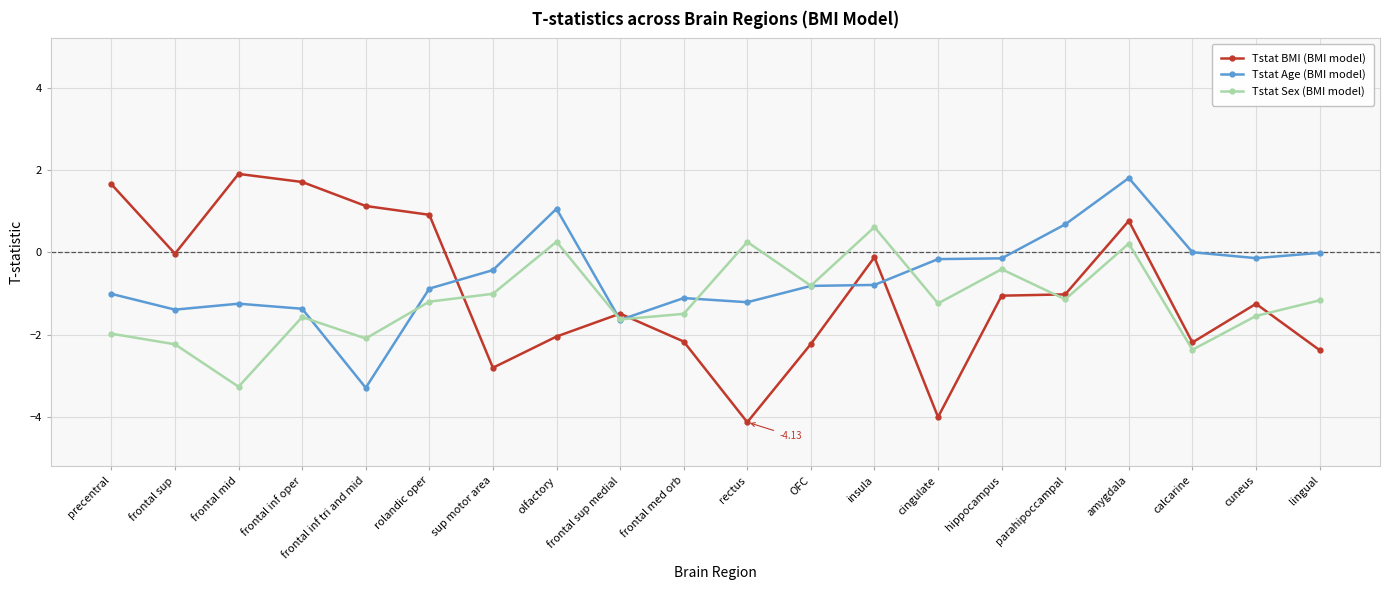

What is the lowest value of the Tstat BMI (BMI model) series?

-4.1